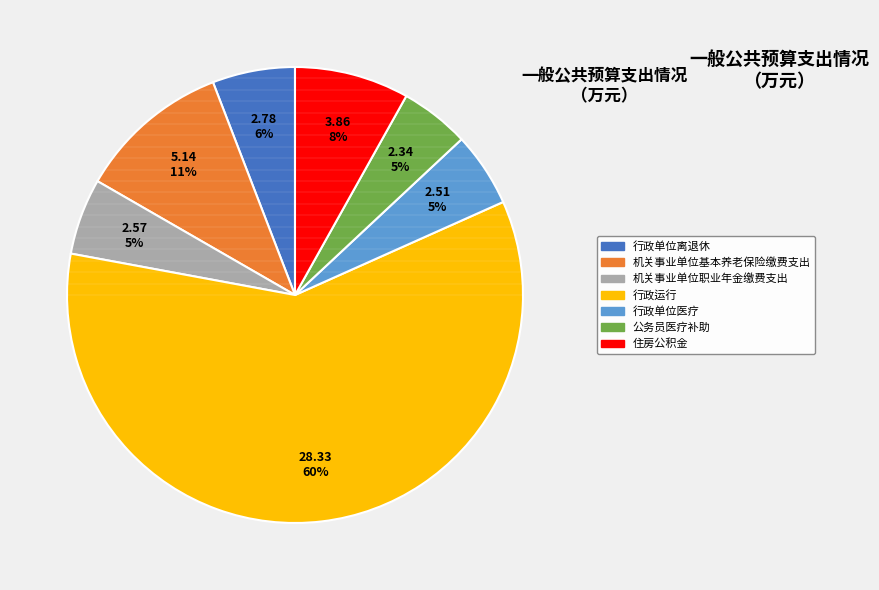

Is the sum of 公务员医疗补助 and 机关事业单位职业年金缴费支出 greater than half?

No